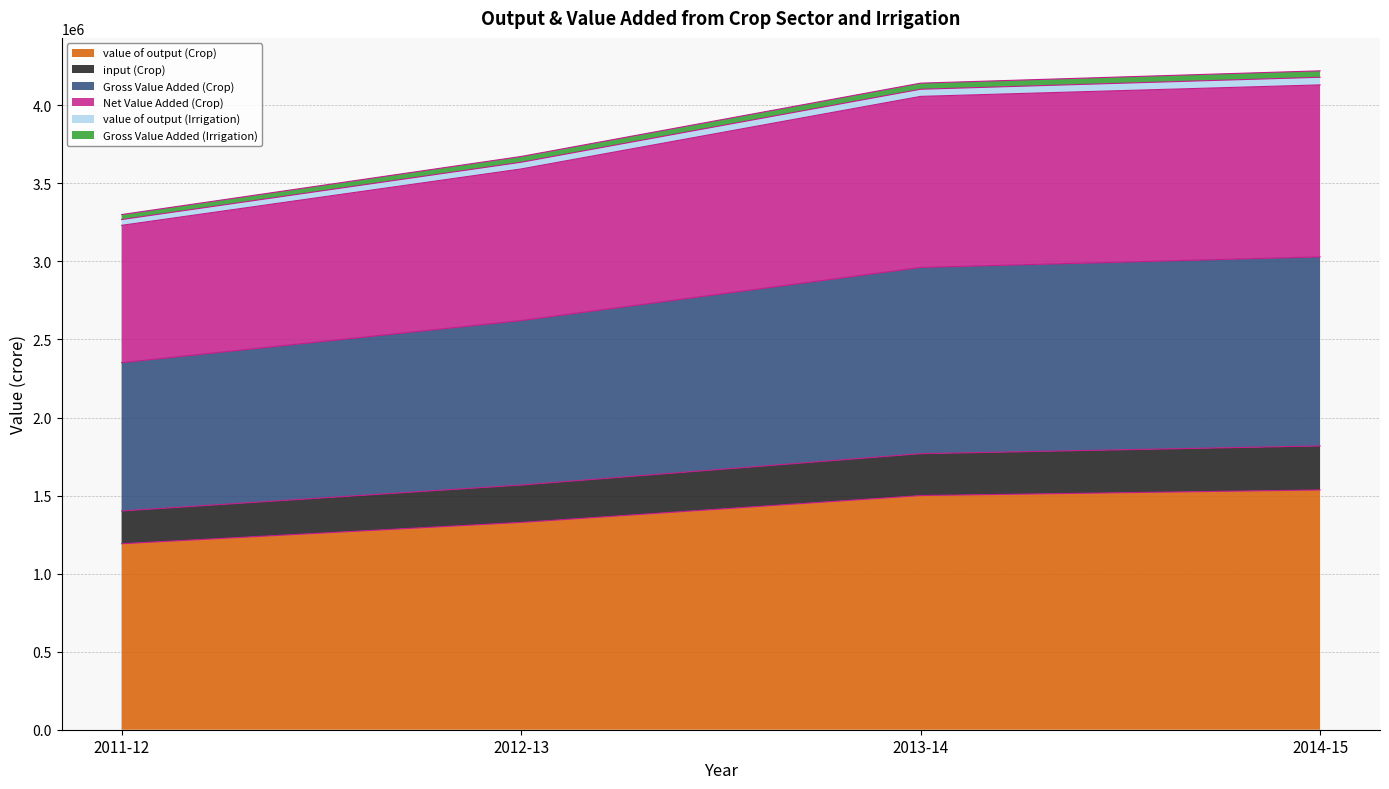

What is the minimum value for value of output (Crop)?

1191483